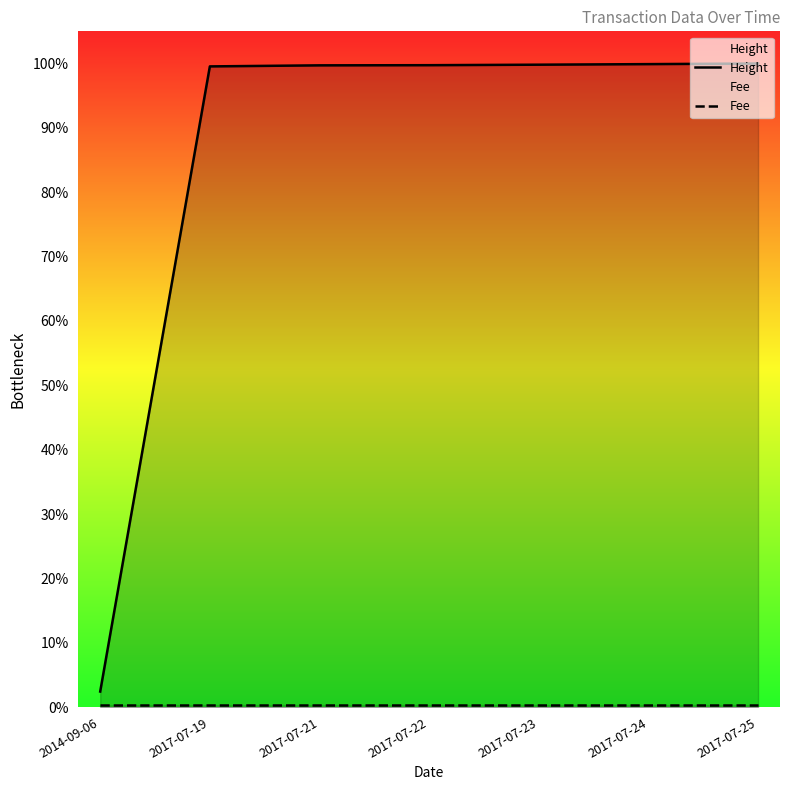

Is the value of Fee at 2017-07-22 greater than the value of Height at 2017-07-19?

No